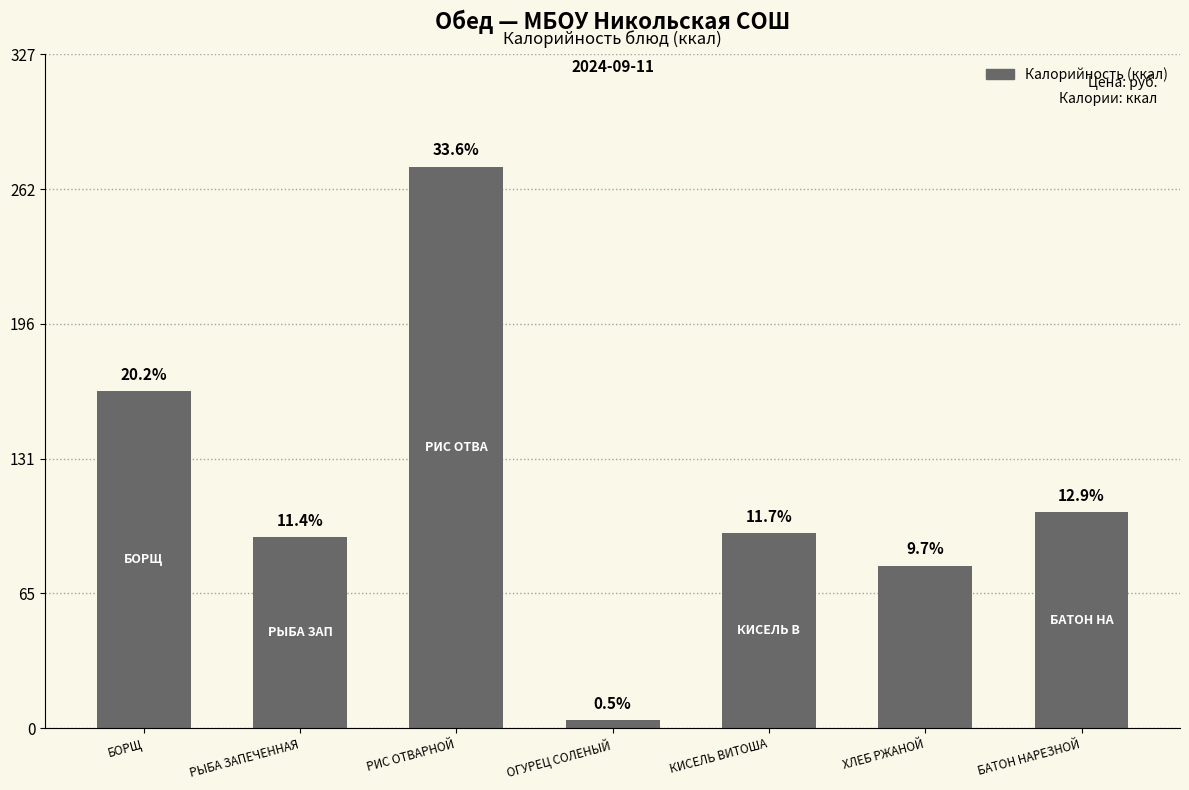

At which label is the value closest to 138?

БОРЩ